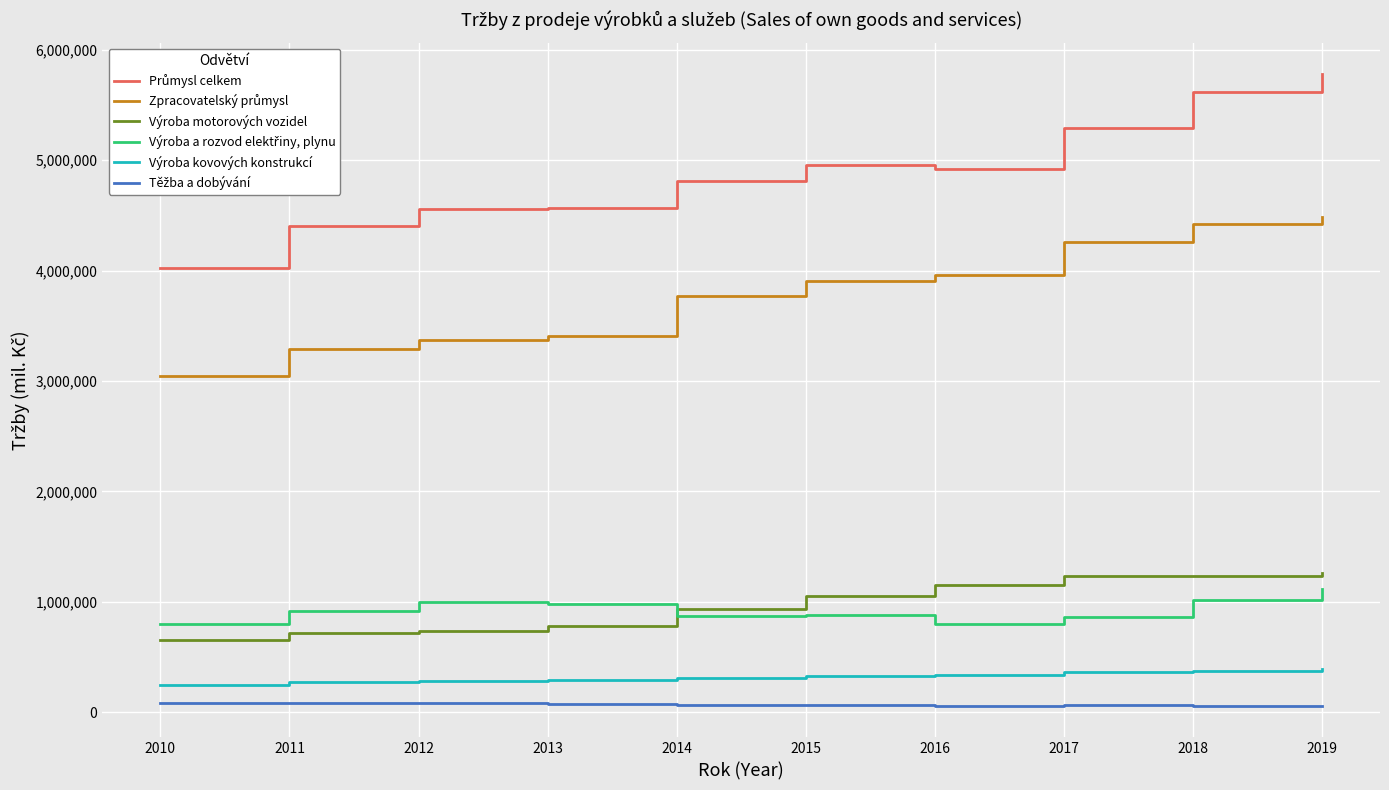

True or false: Výroba kovových konstrukcí and Výroba motorových vozidel cross at least once.

False